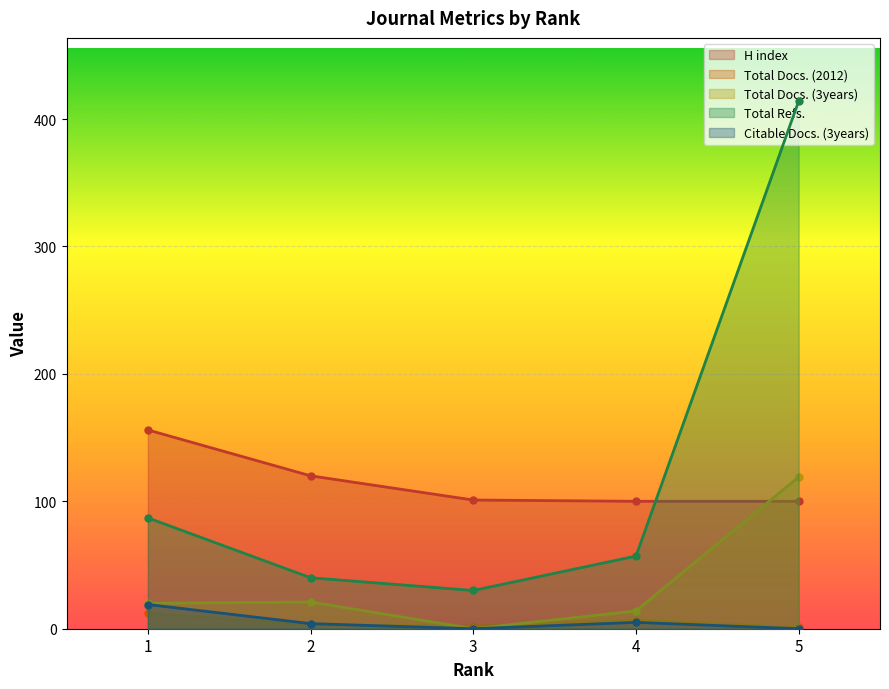

Where is the first local minimum for Total Docs. (3years)?

3